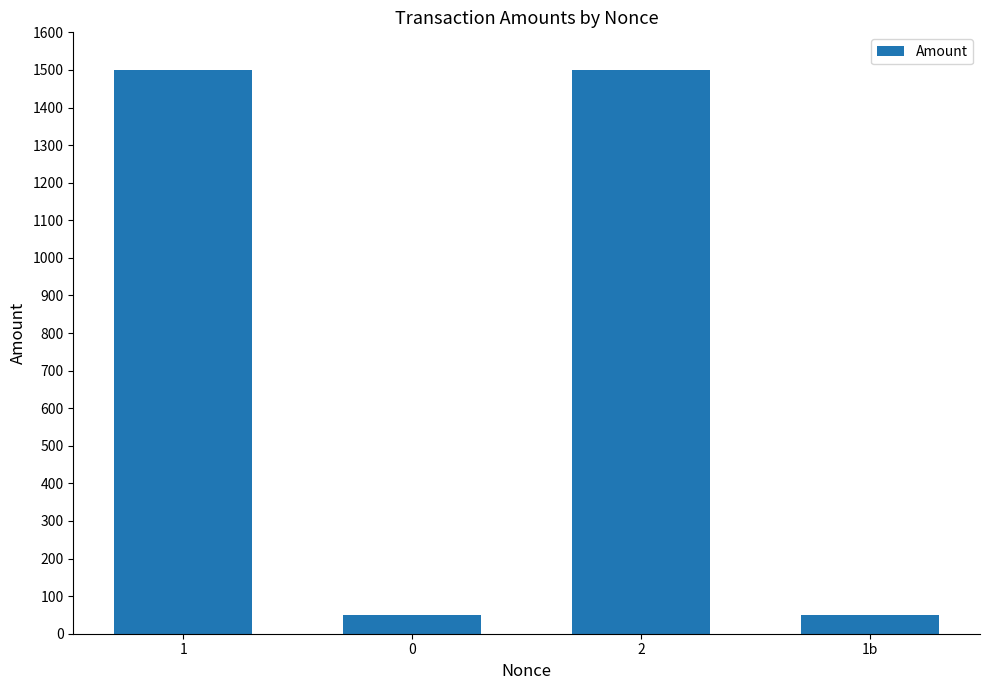

What is the change in value from 1 to 0?

-1451.0